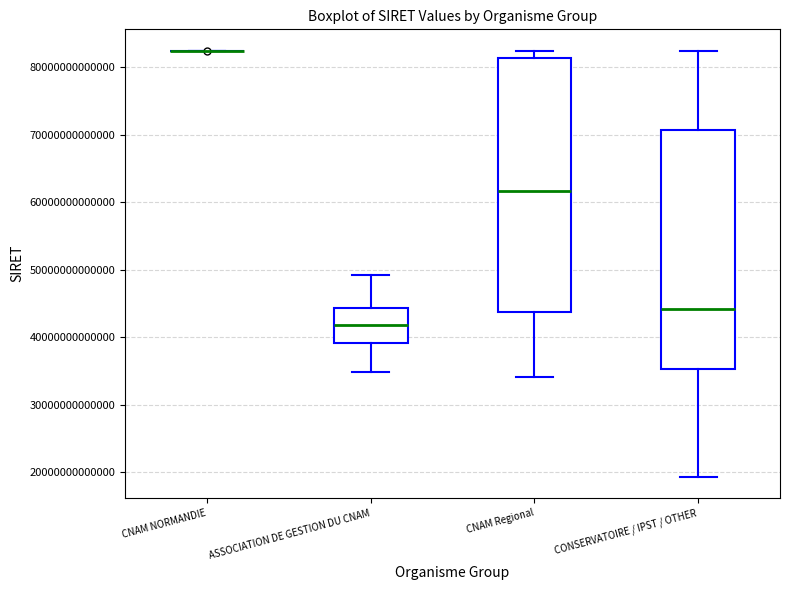

Reading left to right, transcribe this box plot: for each box, give where its median line is, the range the box spans, and where its two whiskers end, as read against the y-axis. The values are not printed on the chart, so give them approximately, as read against the axis.

CNAM NORMANDIE: box collapsed to a line at 82000000000000, whiskers 82000000000000 to 82000000000000
ASSOCIATION DE GESTION DU CNAM: median 42000000000000, box 39000000000000 to 44000000000000, whiskers 35000000000000 to 49000000000000
CNAM Regional: median 62000000000000, box 44000000000000 to 81000000000000, whiskers 34000000000000 to 82000000000000
CONSERVATOIRE / IPST / OTHER: median 44000000000000, box 35000000000000 to 71000000000000, whiskers 19000000000000 to 82000000000000